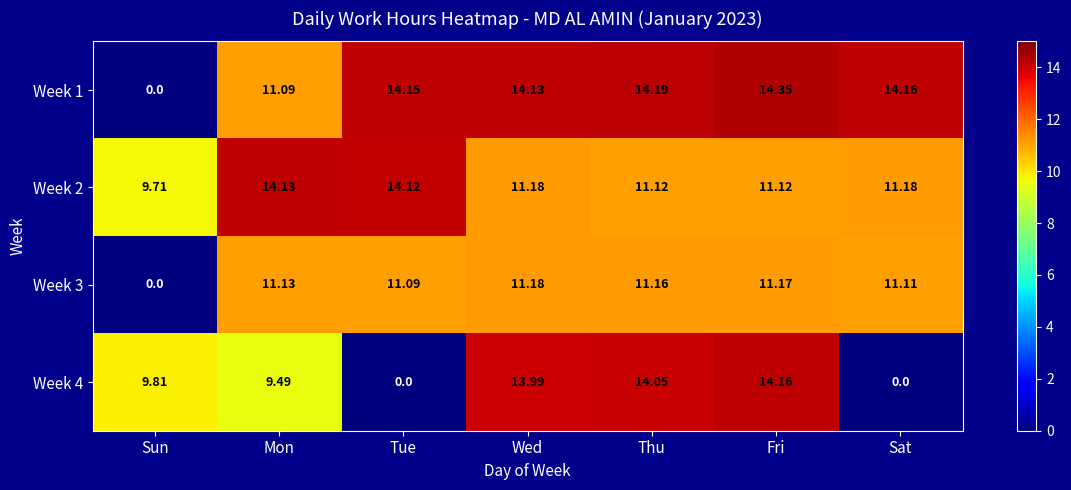

Where is Week 4 nearest to the value 7?

Mon